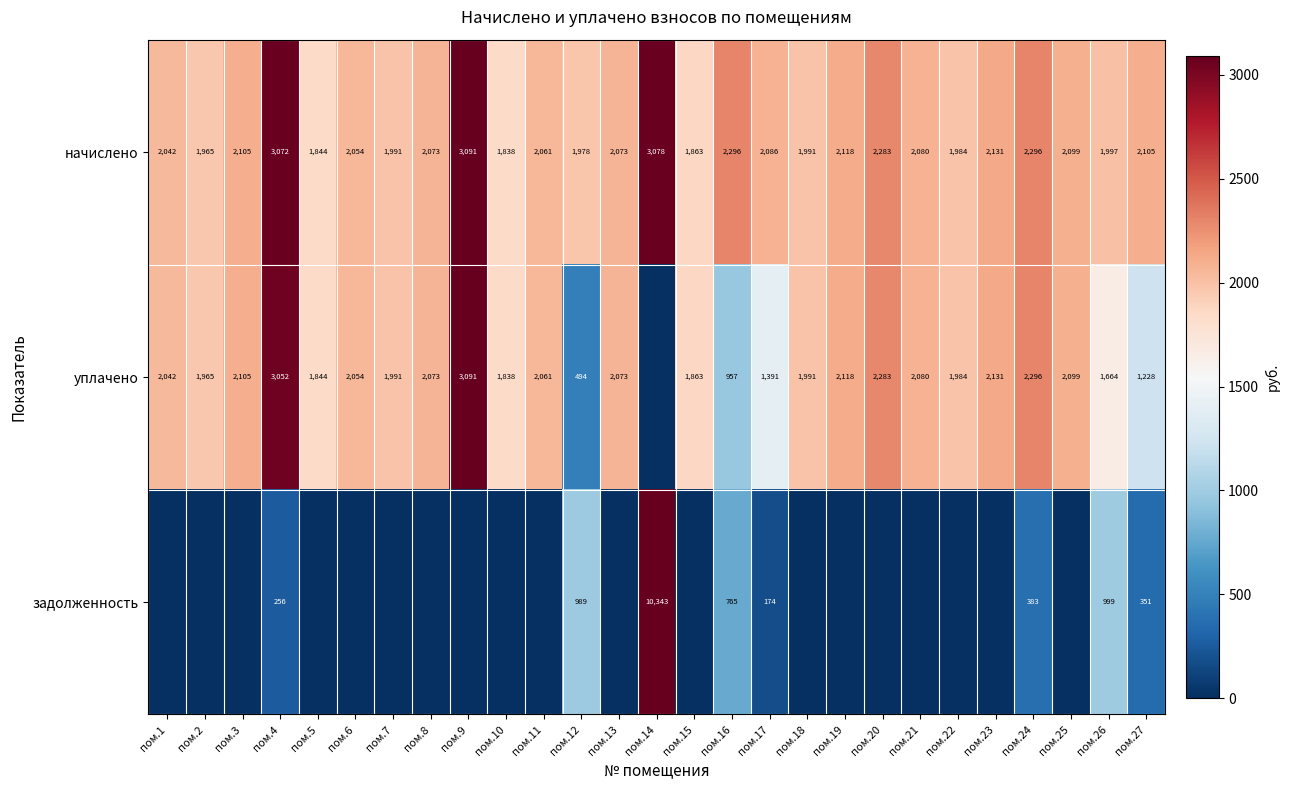

Rank the series at пом.12 from highest to lowest value.

начислено, задолженность, уплачено